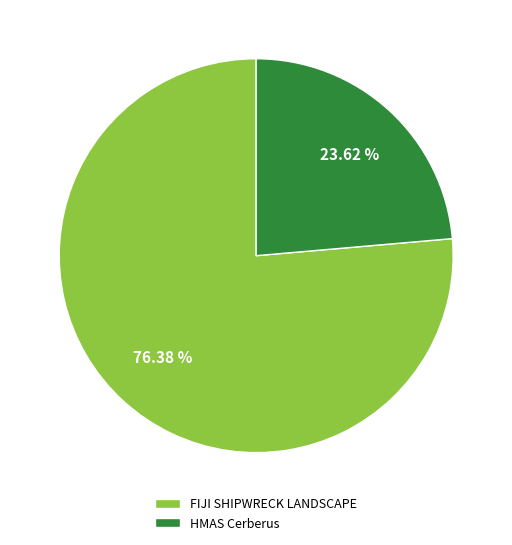

Is HMAS Cerberus the majority of the pie?

No